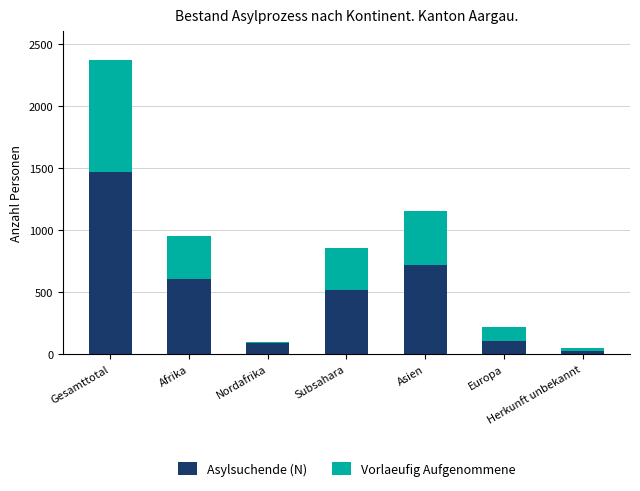

What value does the Asylsuchende (N) series have at Asien?

718